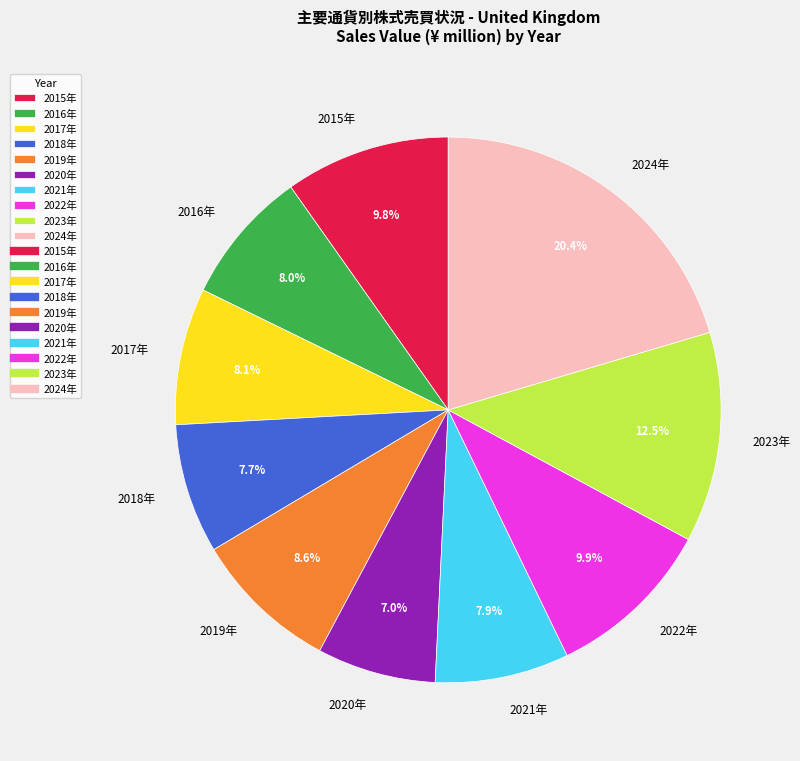

Is there any slice that represents more than half of the pie?

No